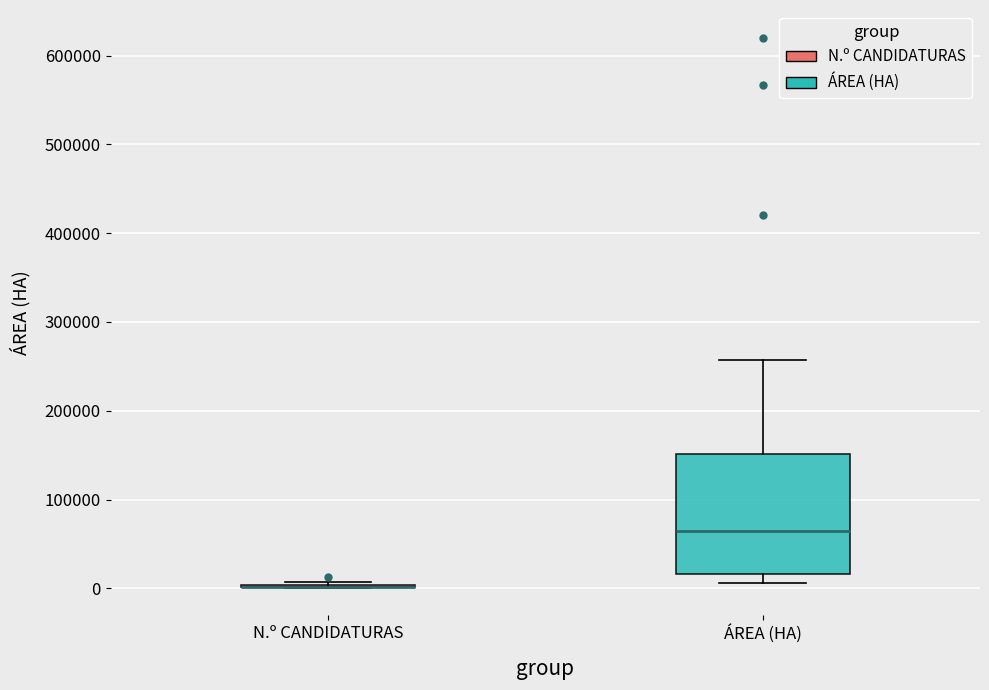

Reading left to right, transcribe this box plot: for each box, give where its median line is, the range the box spans, and where its two whiskers end, as read against the y-axis. The values are not printed on the chart, so give them approximately, as read against the axis.

N.º CANDIDATURAS: box collapsed to a line at 0, whiskers 0 to 10000
ÁREA (HA): median 70000, box 20000 to 150000, whiskers 10000 to 260000